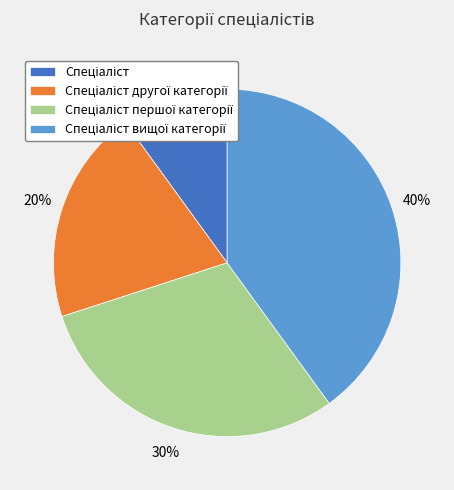

How many slices are in this pie chart?

4